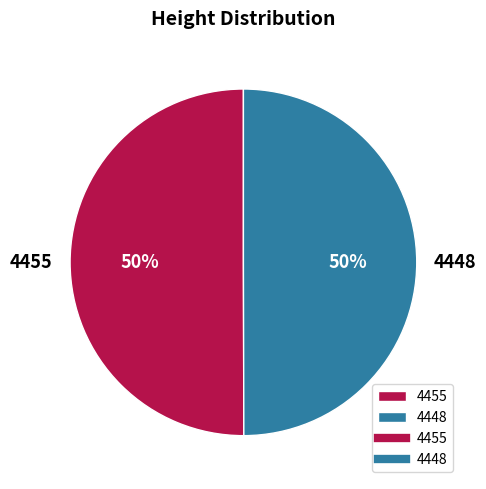

True or false: 4455 accounts for 50% of the total.

True